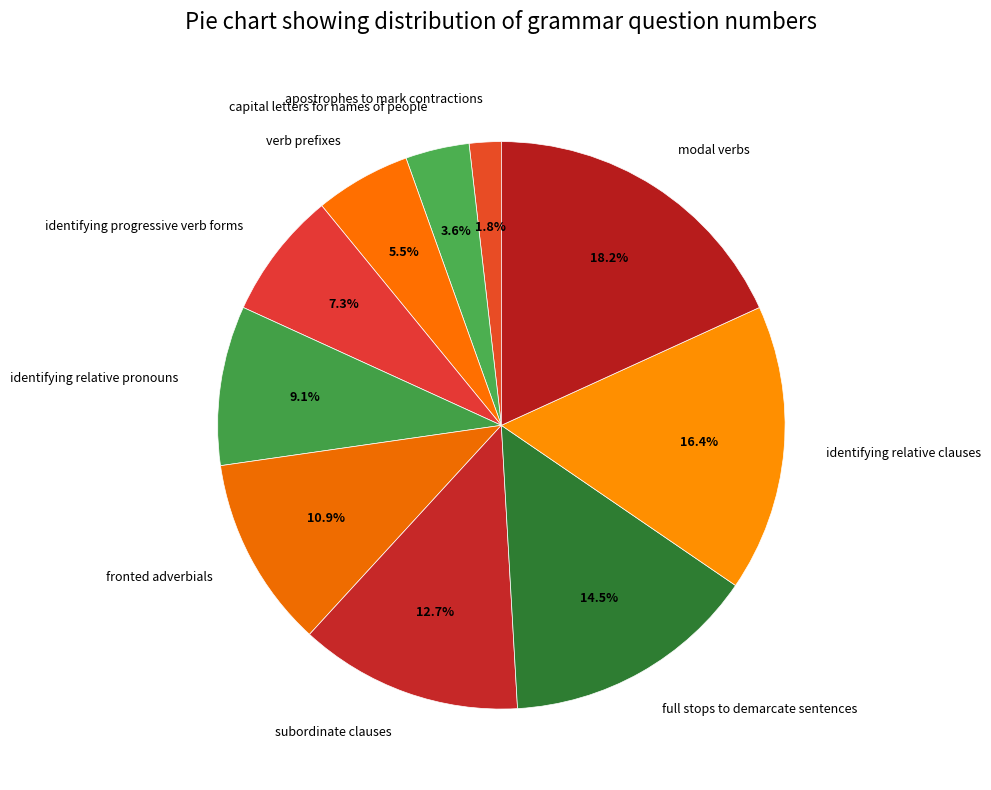

Which has a higher value, verb prefixes or identifying relative pronouns?

identifying relative pronouns